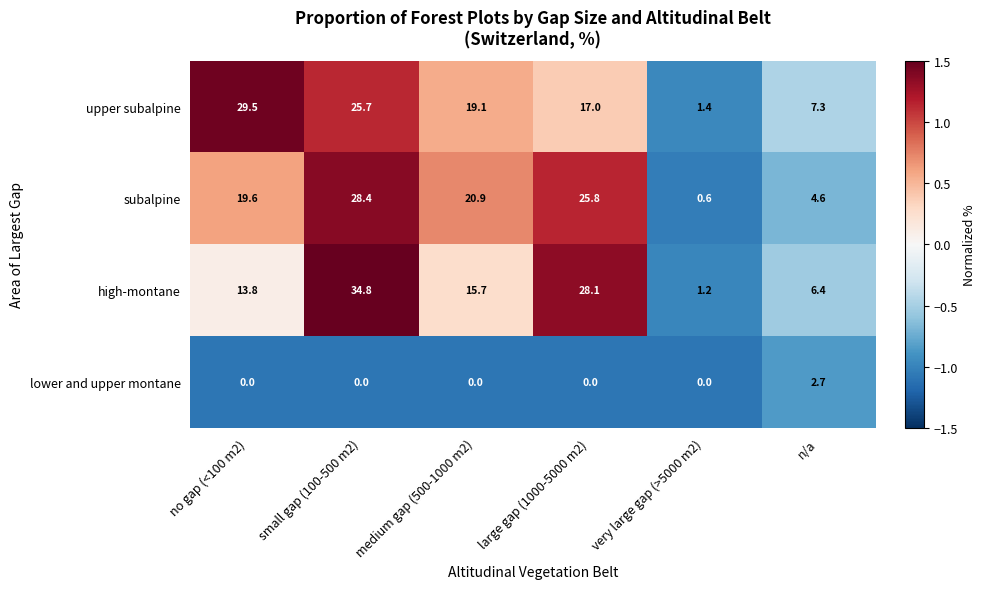

How many data points in subalpine are less than 20?

3